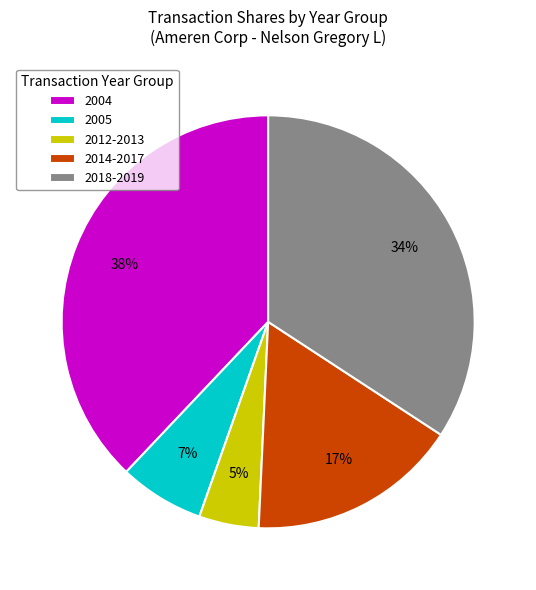

Combined, do 2014-2017 and 2004 account for over 50%?

Yes